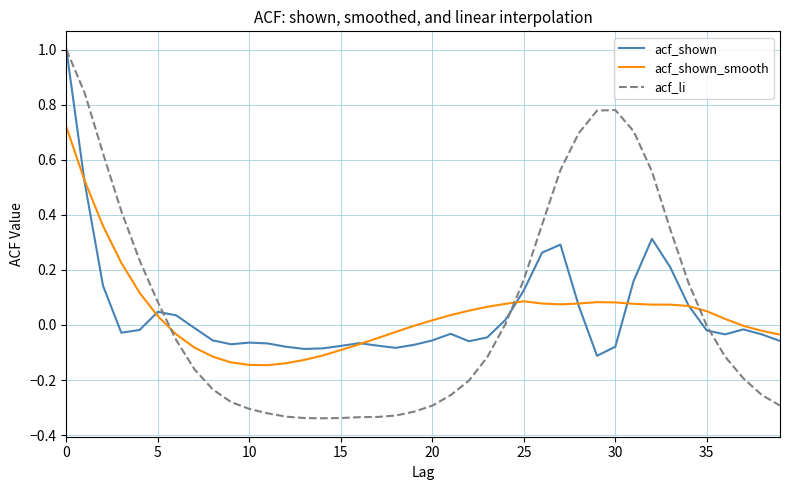

What is the maximum value shown in the chart?

1.0